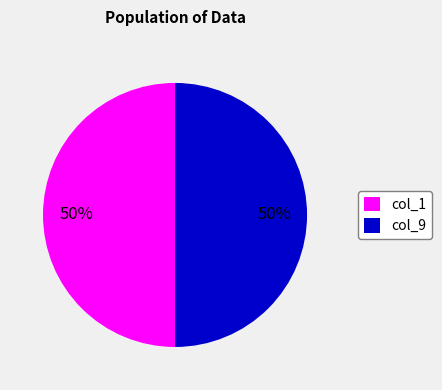

Is it true that col_9 is 50% of the pie?

True